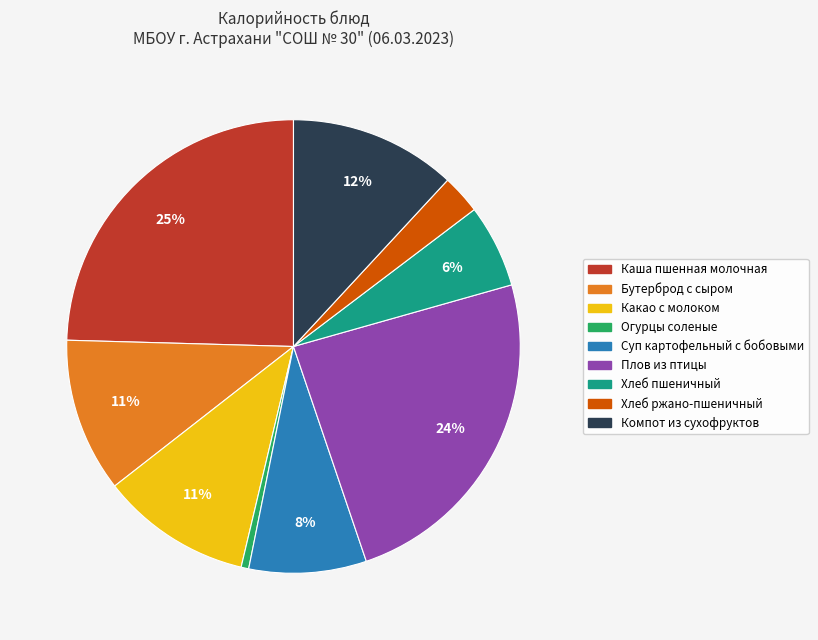

To the nearest percent, what is the difference between the largest and smallest slice percentages?

24%